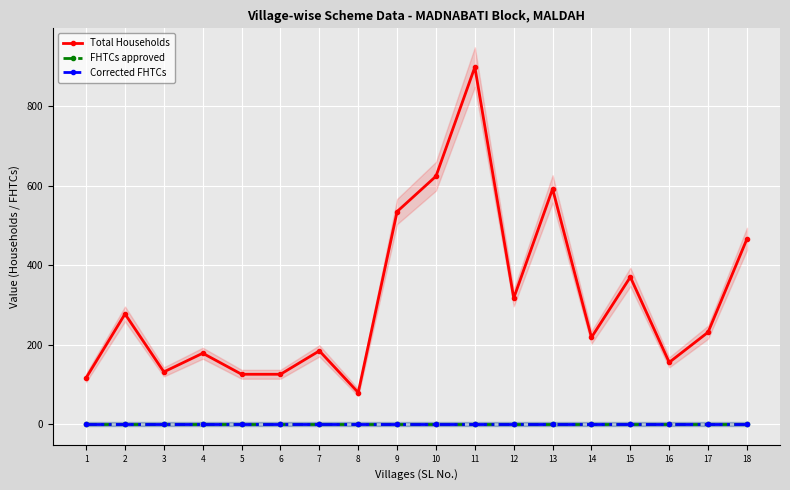

What is the sum of all Total Households values?

5622